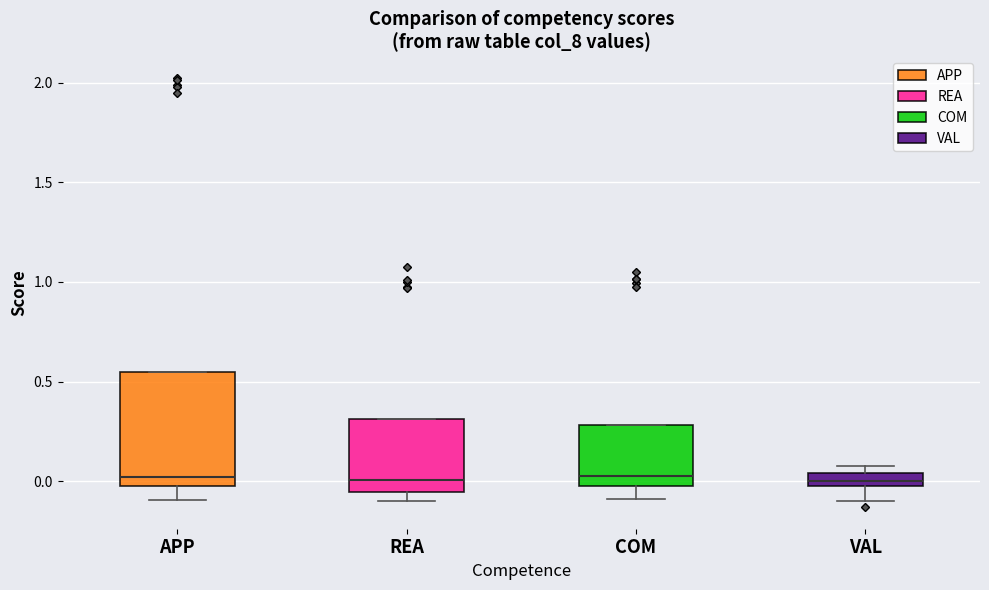

Where is the lower edge of the box for REA on the y-axis? The values are not printed on the chart, so give them approximately, as read against the axis.

-0.05